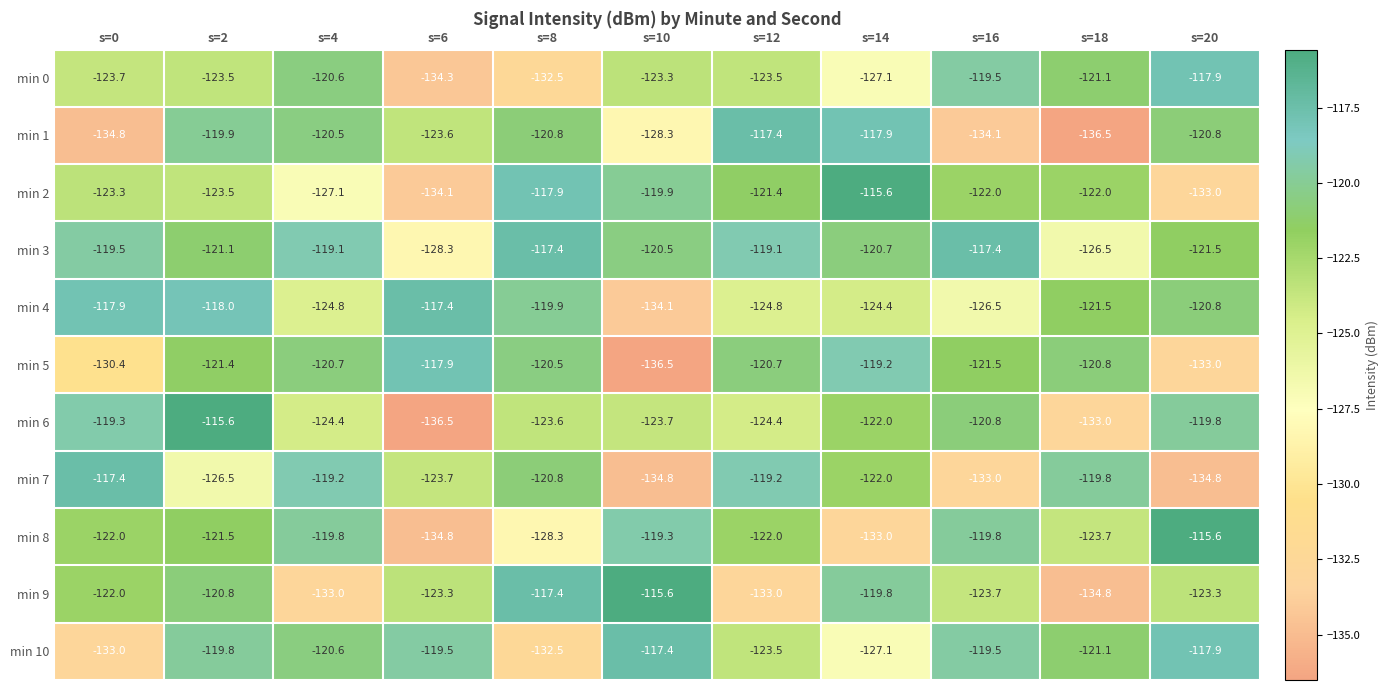

What is the difference between the highest and lowest values at s=4?

13.9